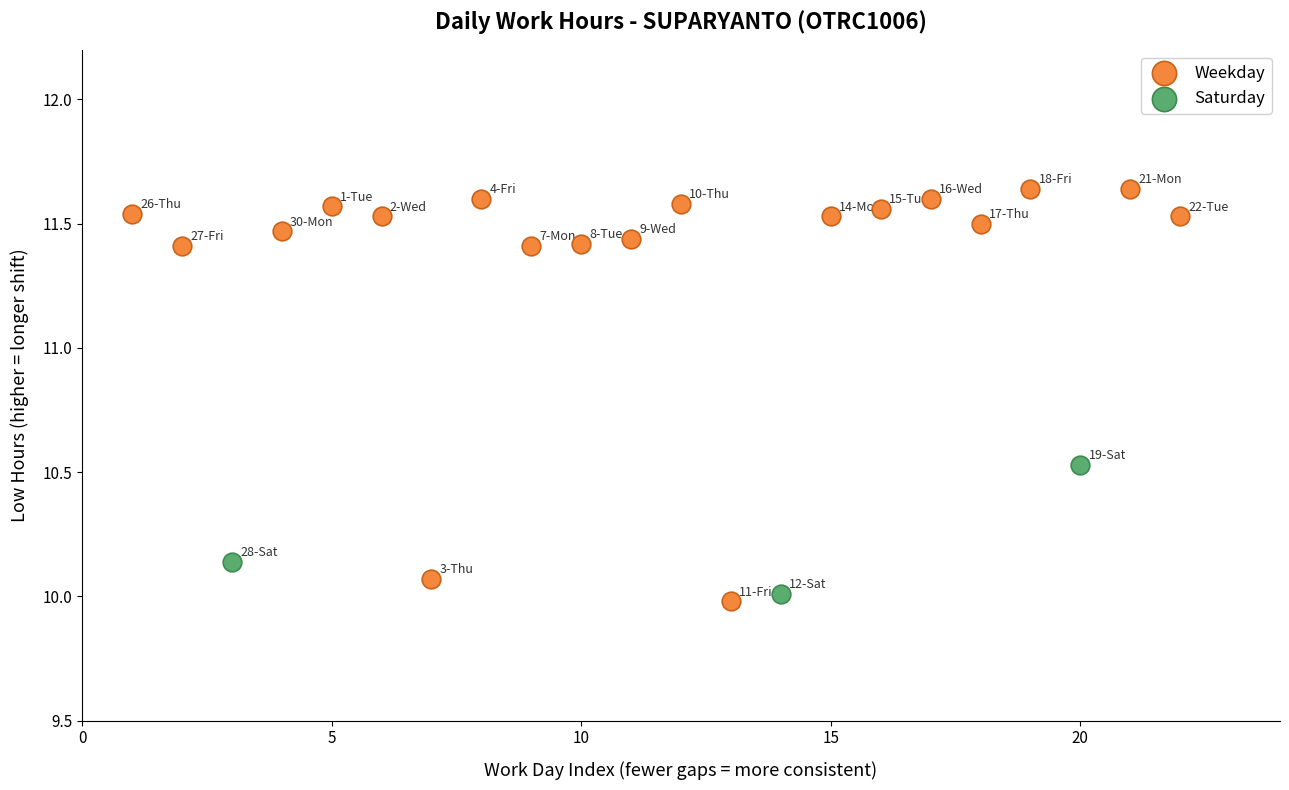

Which series reaches the maximum Y coordinate?

Weekday